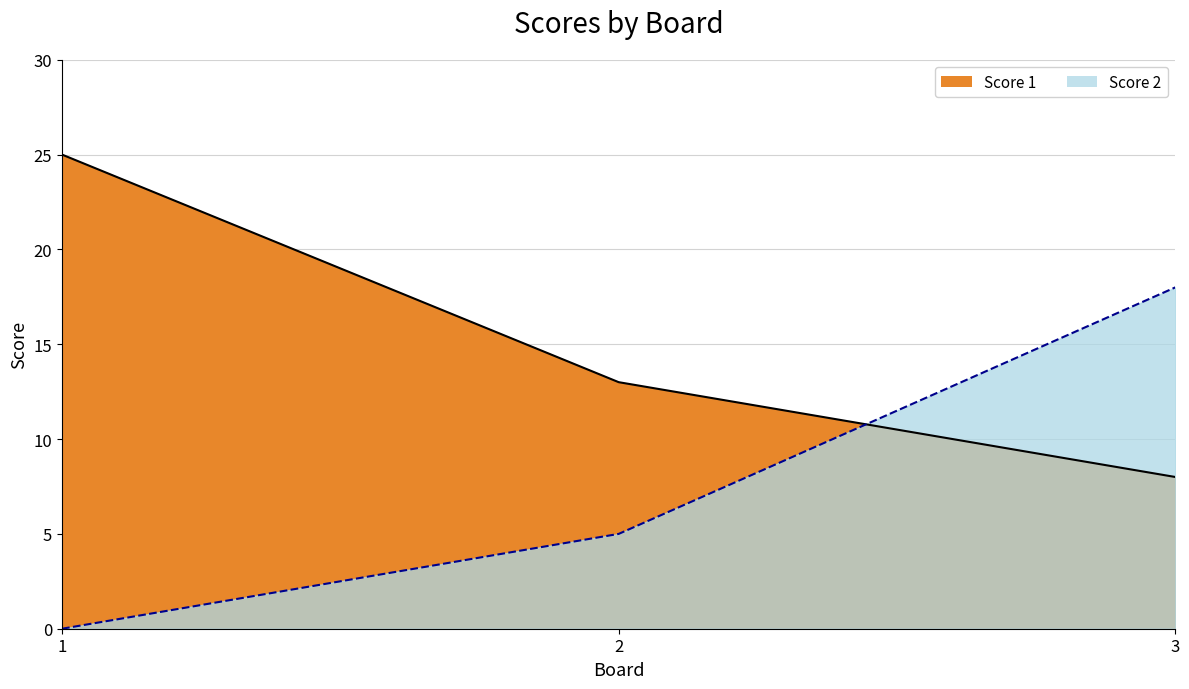

Is the value of Score 1 line at 3 greater than the value of Score 2 line at 3?

No